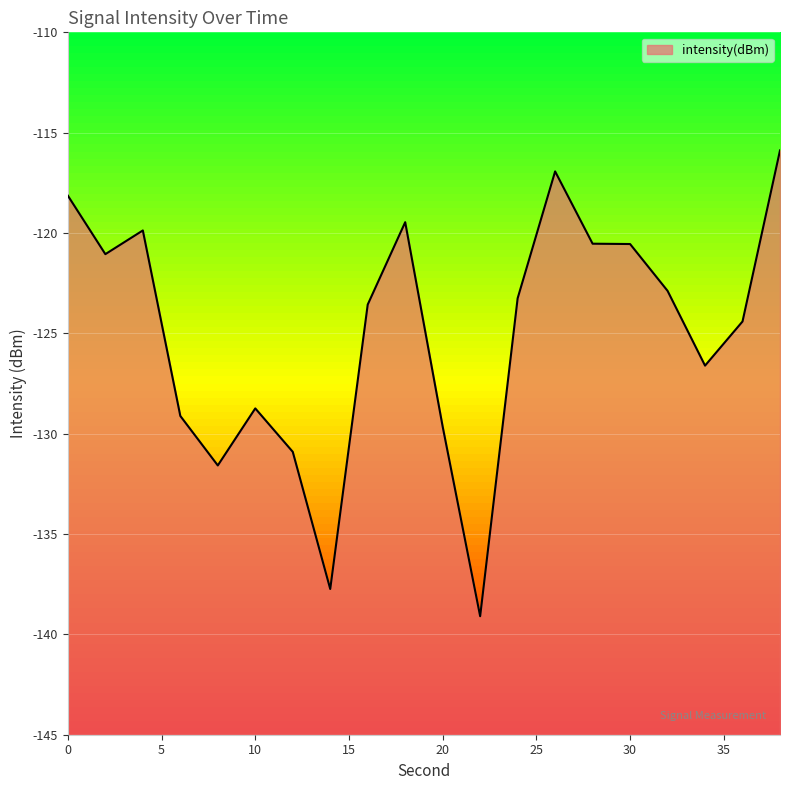

List the labels in order of value, largest first.

38, 26, 0, 18, 4, 28, 30, 2, 32, 24, 16, 36, 34, 10, 6, 20, 12, 8, 14, 22